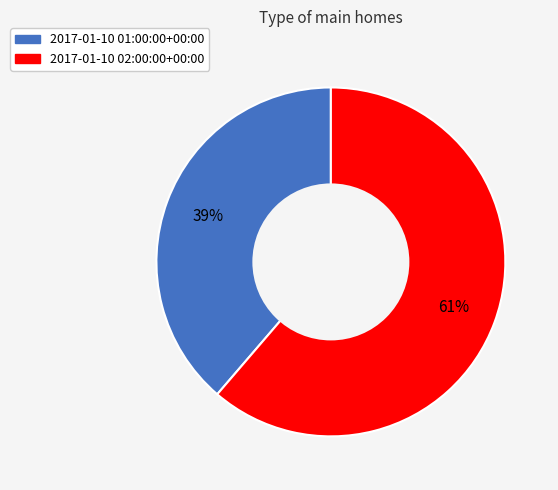

Combined, do 2017-01-10 01:00:00+00:00 and 2017-01-10 02:00:00+00:00 account for over 50%?

Yes